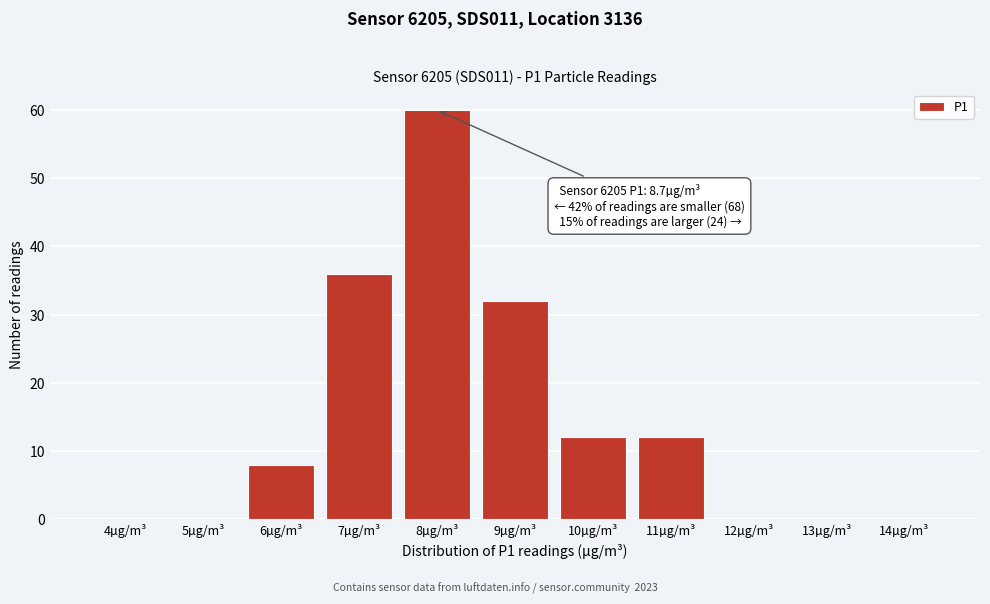

Reading right to left, list all the values displayed in this chart.

14µg/m³=0	13µg/m³=0	12µg/m³=0	11µg/m³=12	10µg/m³=12	9µg/m³=32	8µg/m³=60	7µg/m³=36	6µg/m³=8	5µg/m³=0	4µg/m³=0